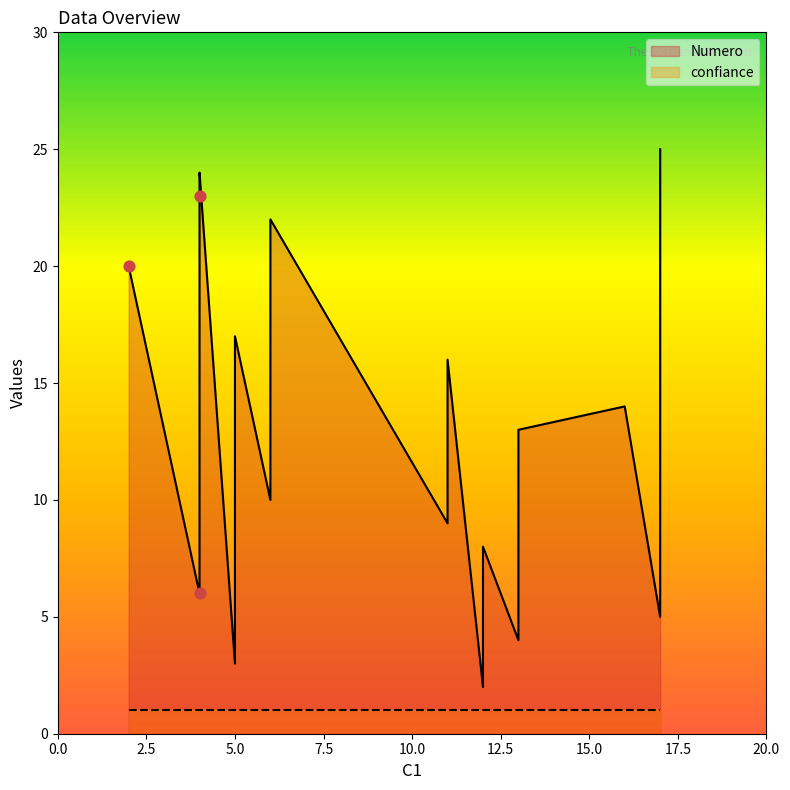

Which series has the largest Y range (max minus min)?

Numero